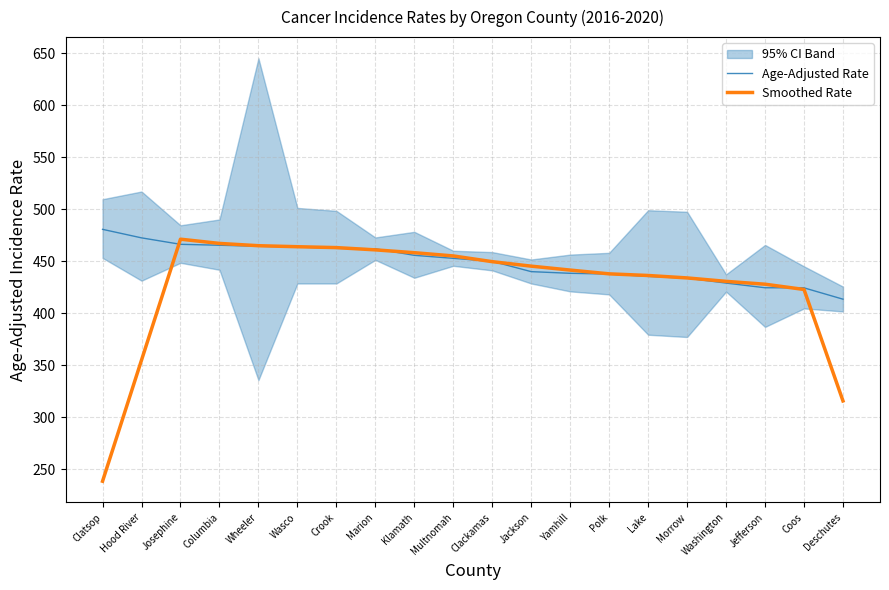

True or false: Smoothed Rate has more than 0 interior local peaks.

True